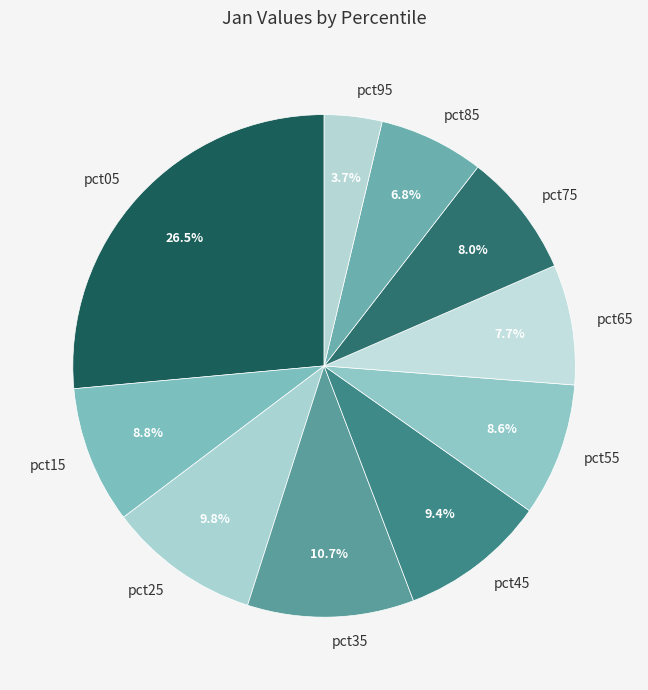

To the nearest percent, what is the difference between the largest and smallest slice percentages?

23%